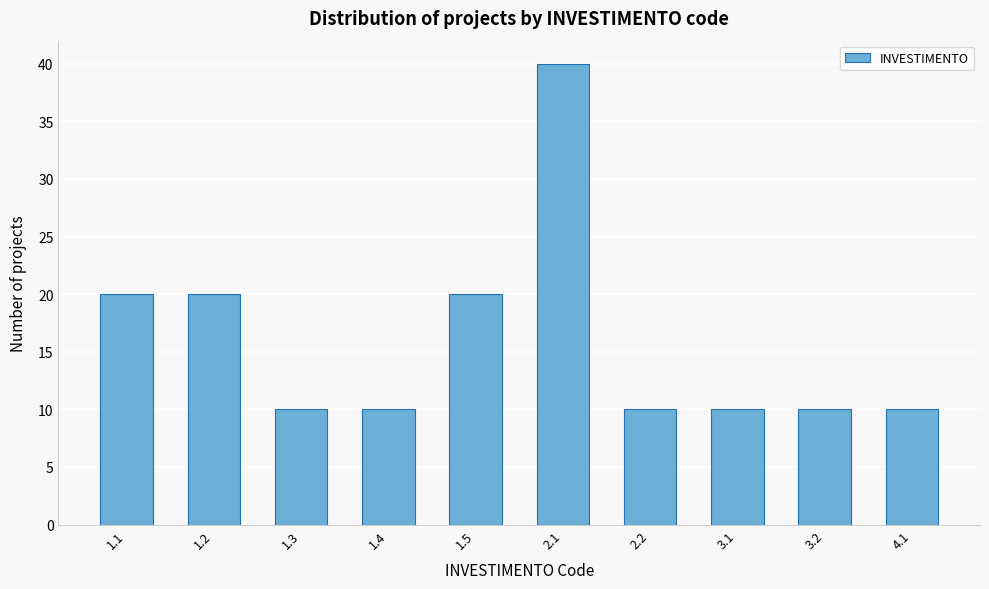

Reading left to right, transcribe all the data shown in this chart.

1.1=20	1.2=20	1.3=10	1.4=10	1.5=20	2.1=40	2.2=10	3.1=10	3.2=10	4.1=10